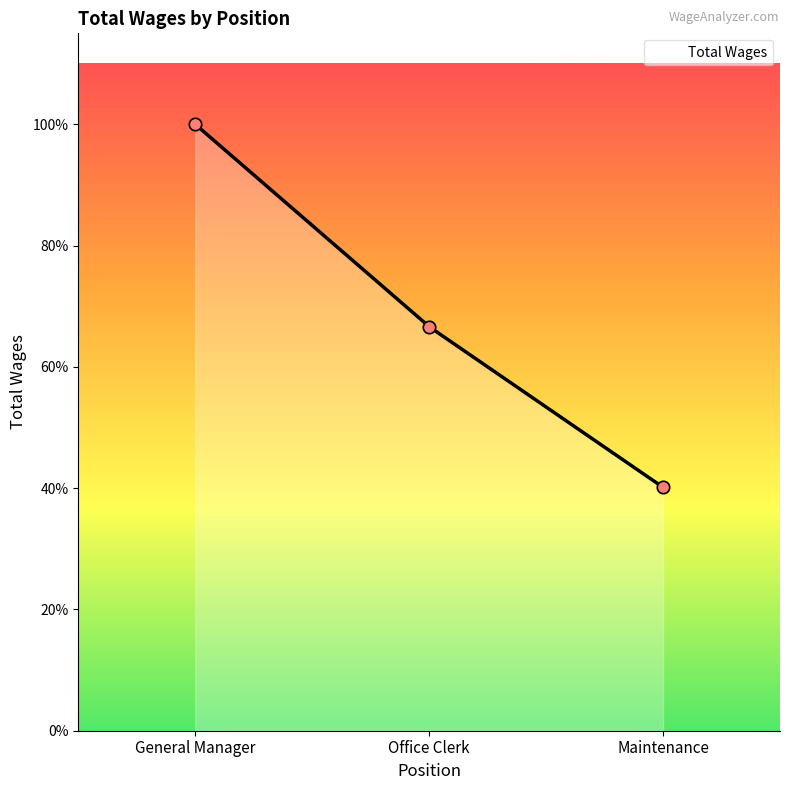

What is the change in value from General Manager to Office Clerk?

-18588